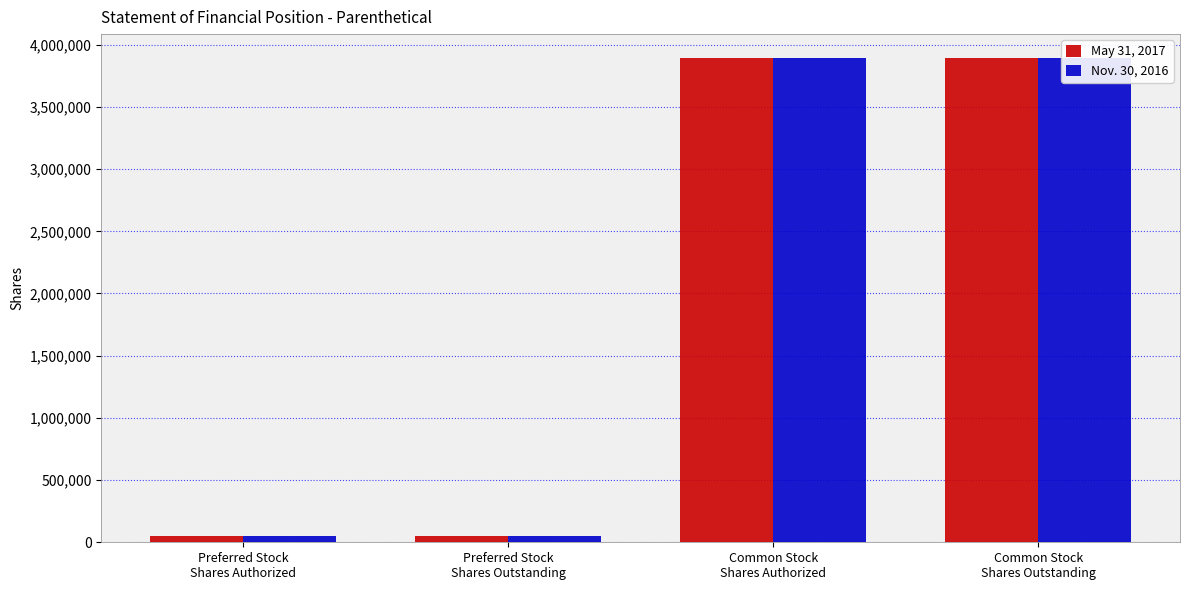

The value of May 31, 2017 at Preferred Stock
Shares Outstanding is 50000. True or false?

True